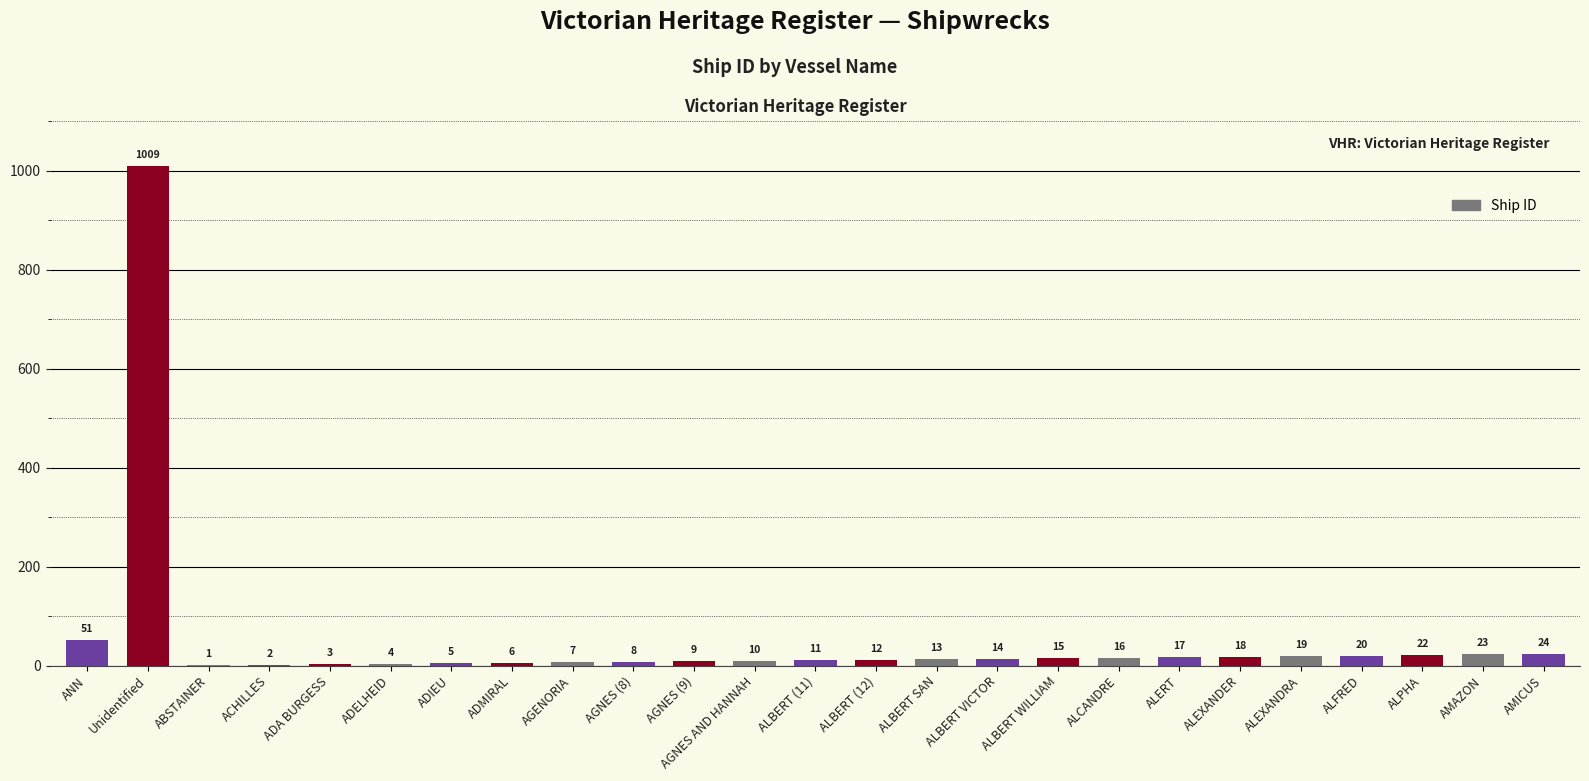

Count the number of data series in this chart.

1